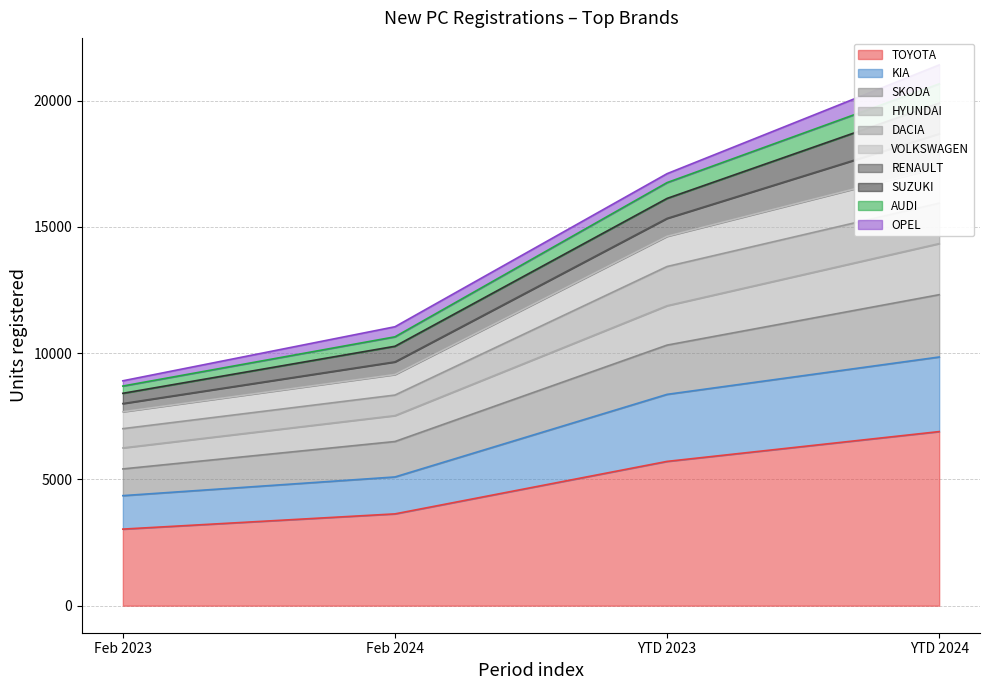

At which label does TOYOTA first exceed 5713?

YTD 2024